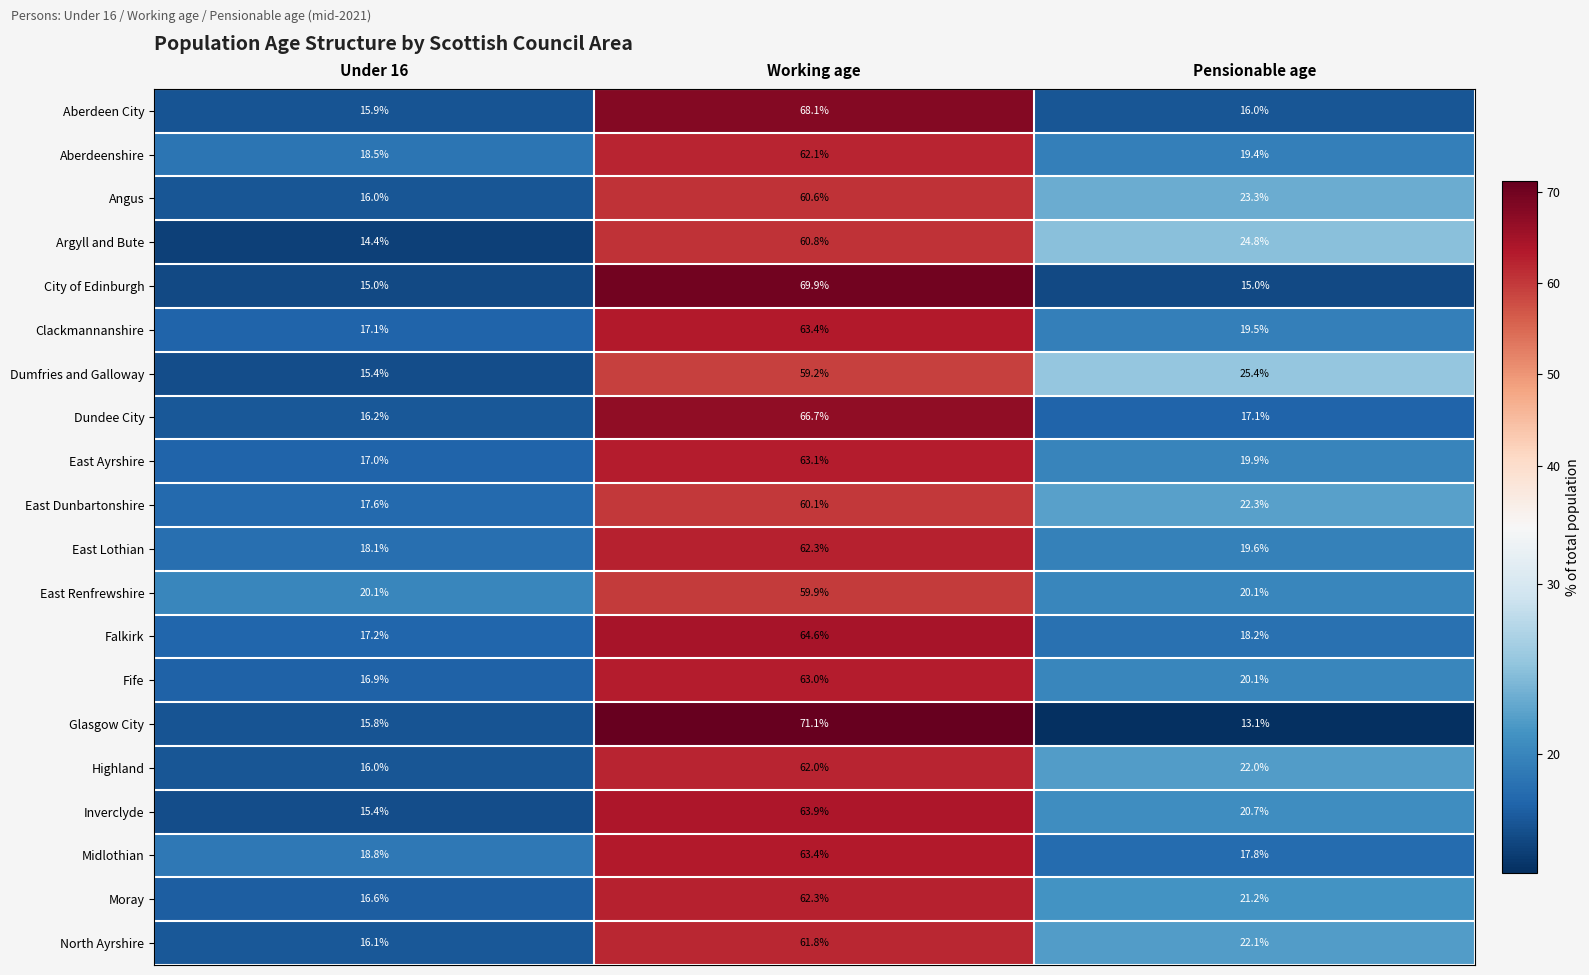

At which label is East Dunbartonshire closest to 38?

Pensionable age